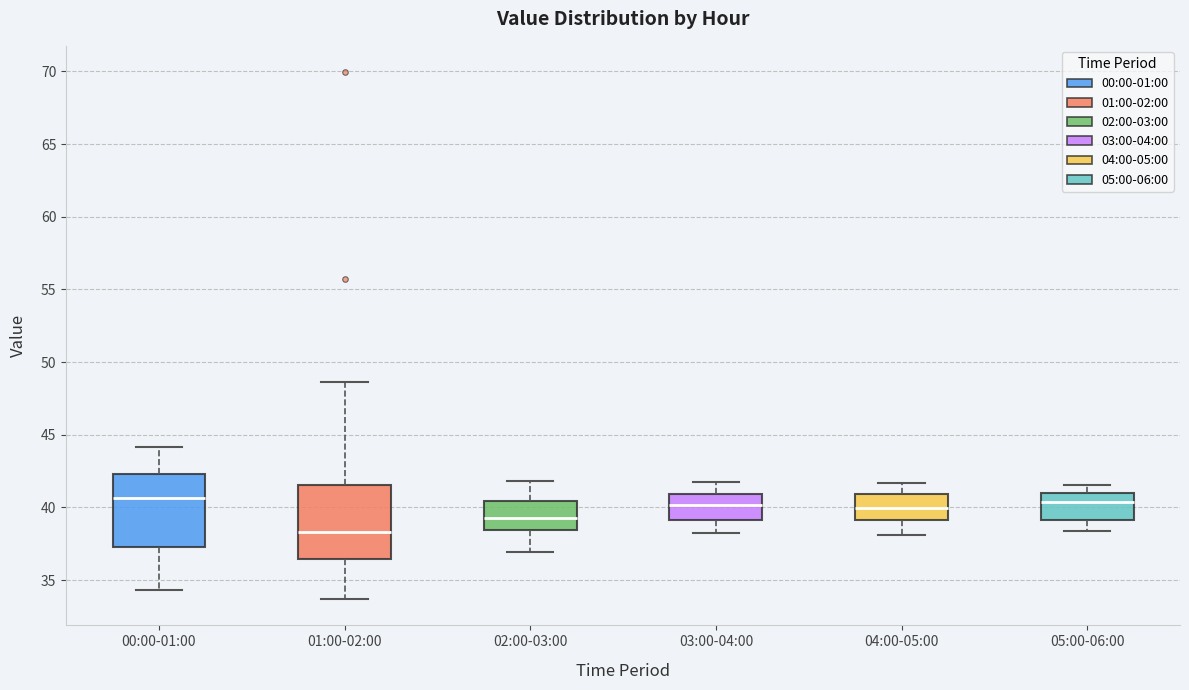

Where is the lower edge of the box for 02:00-03:00 on the y-axis? The values are not printed on the chart, so give them approximately, as read against the axis.

38.5